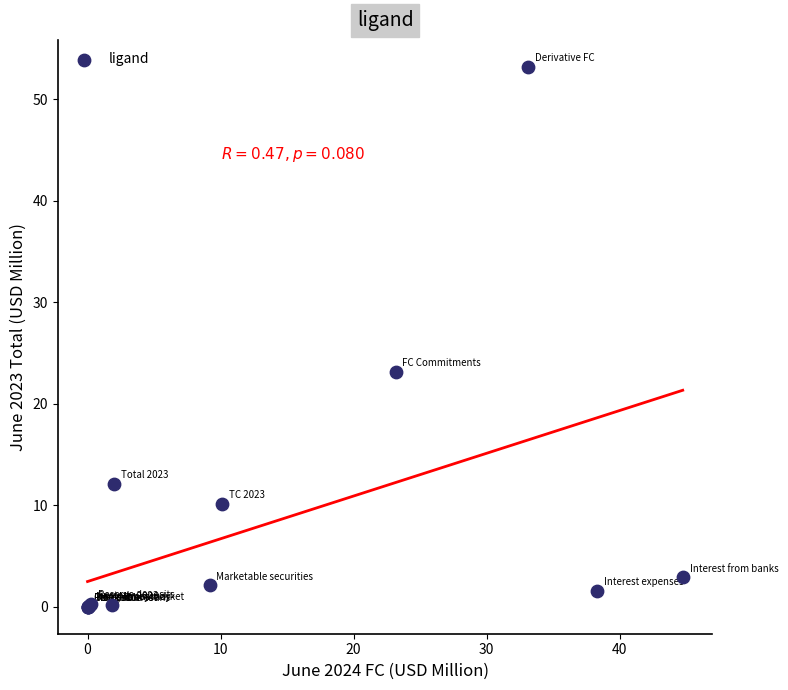

What Y value in the scatter plot is closest to 26?

23.2